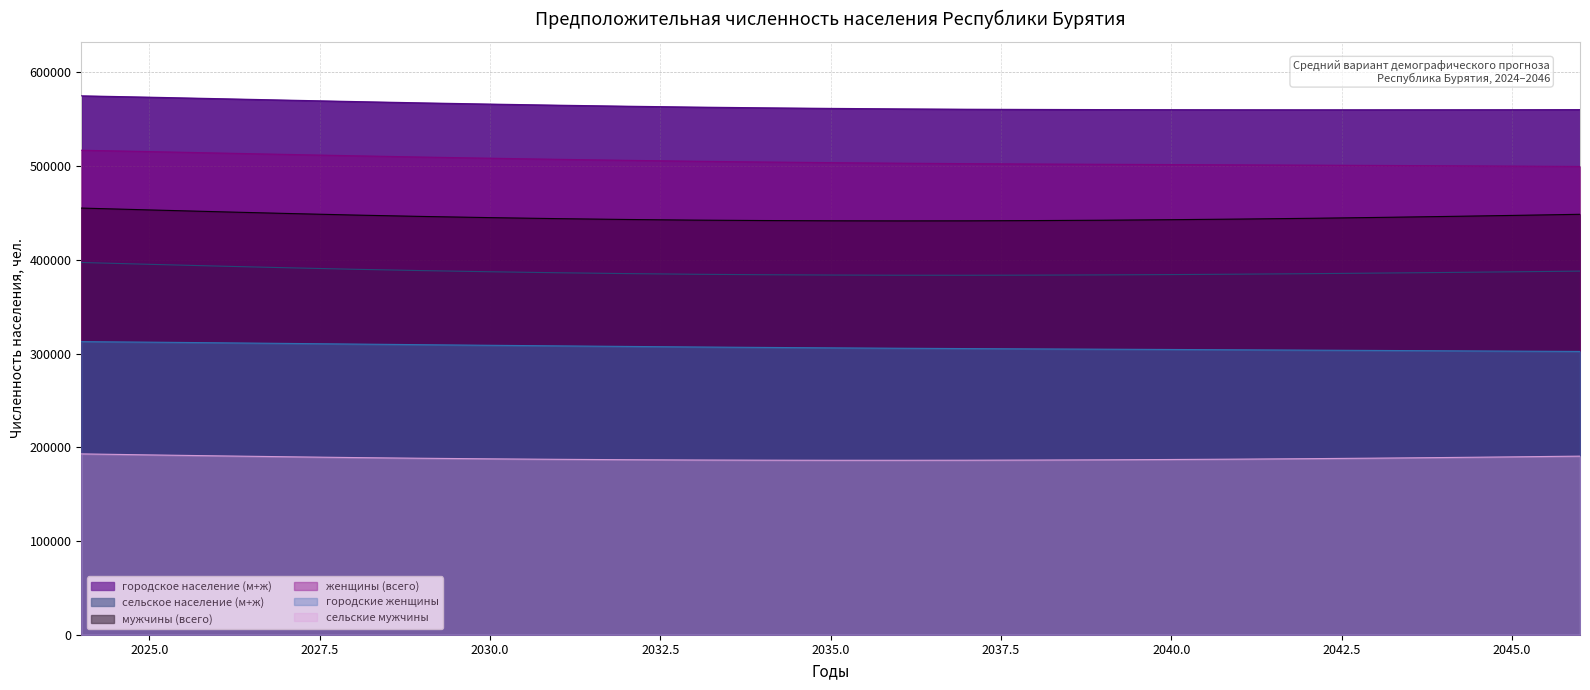

Which has a higher value, 2028 or 2042?

2028